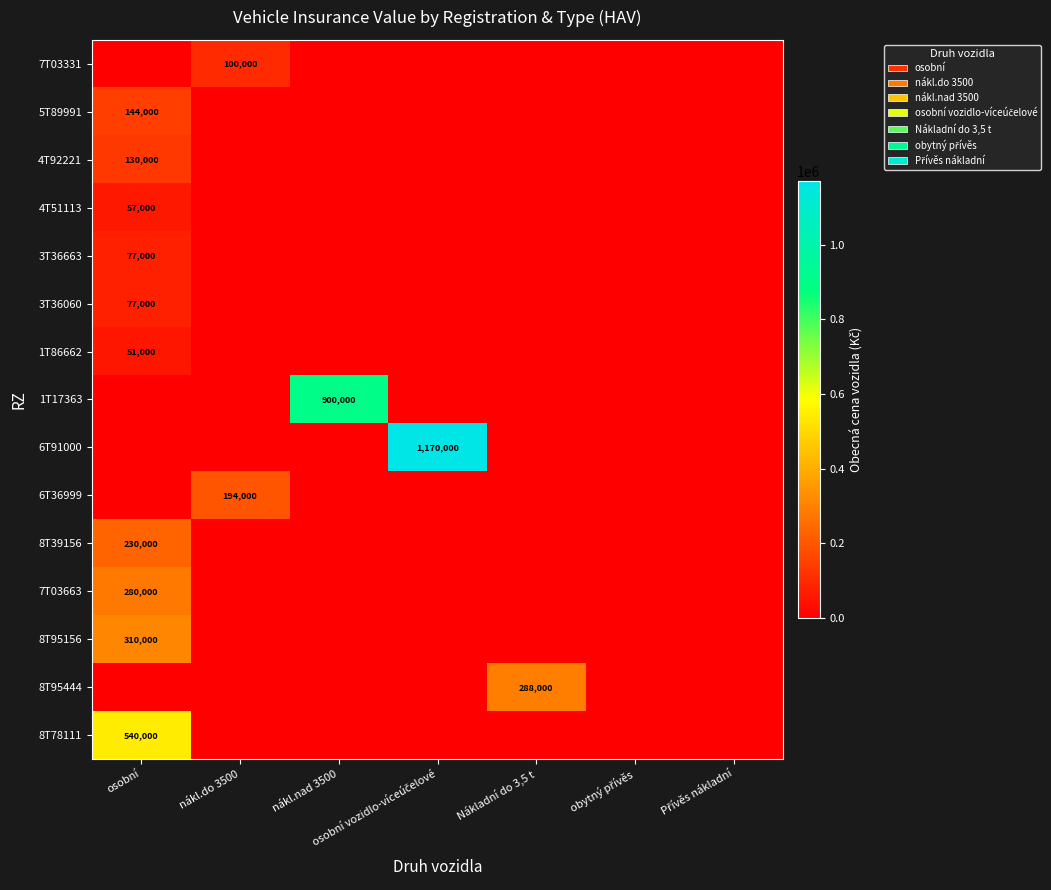

The value of 1T86662 at osobní is 51000. True or false?

True